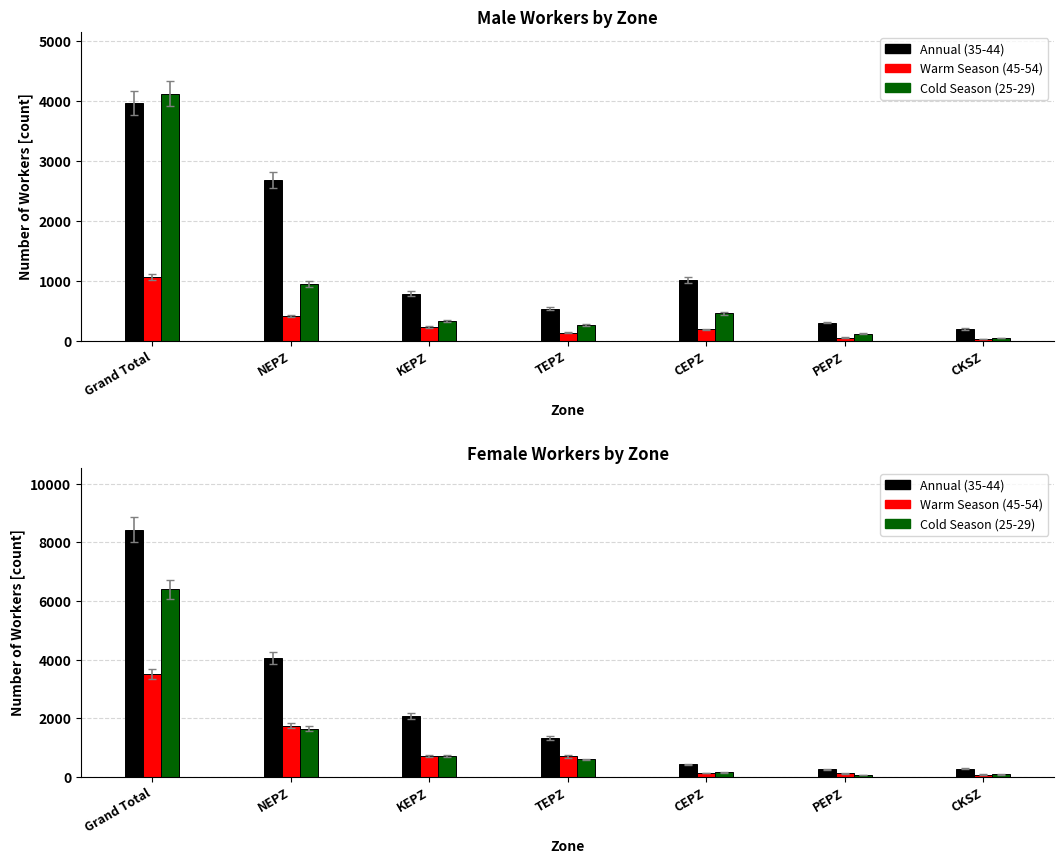

How many values in the Cold Season (25-29) series exceed 597?

3